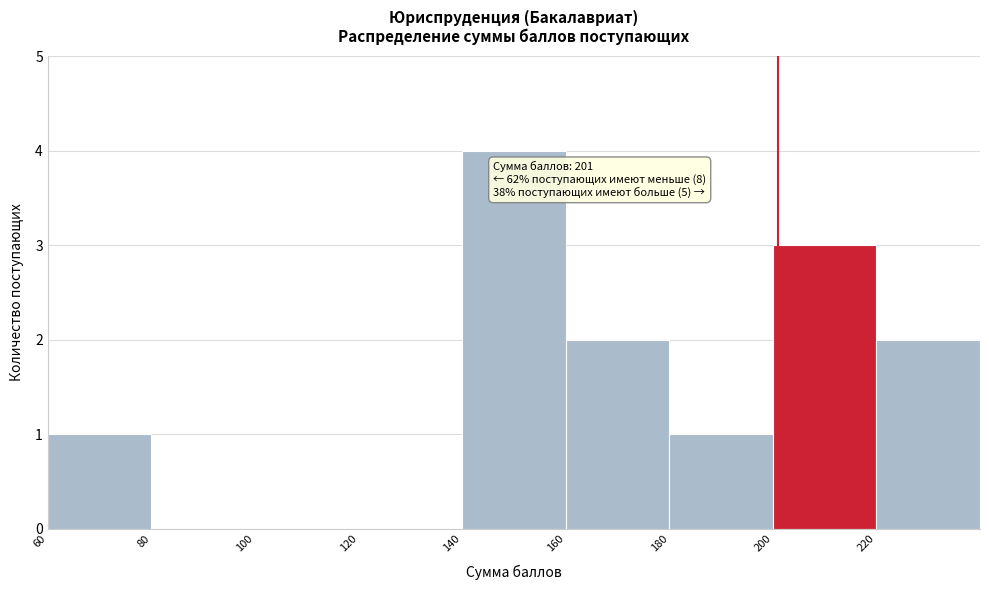

Over which range of the x-axis is the bar tallest?

140 to 160